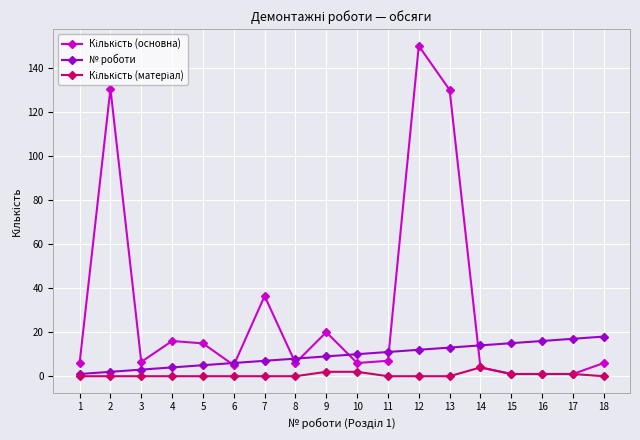

What is the difference between the highest and lowest values at 8?

8.0